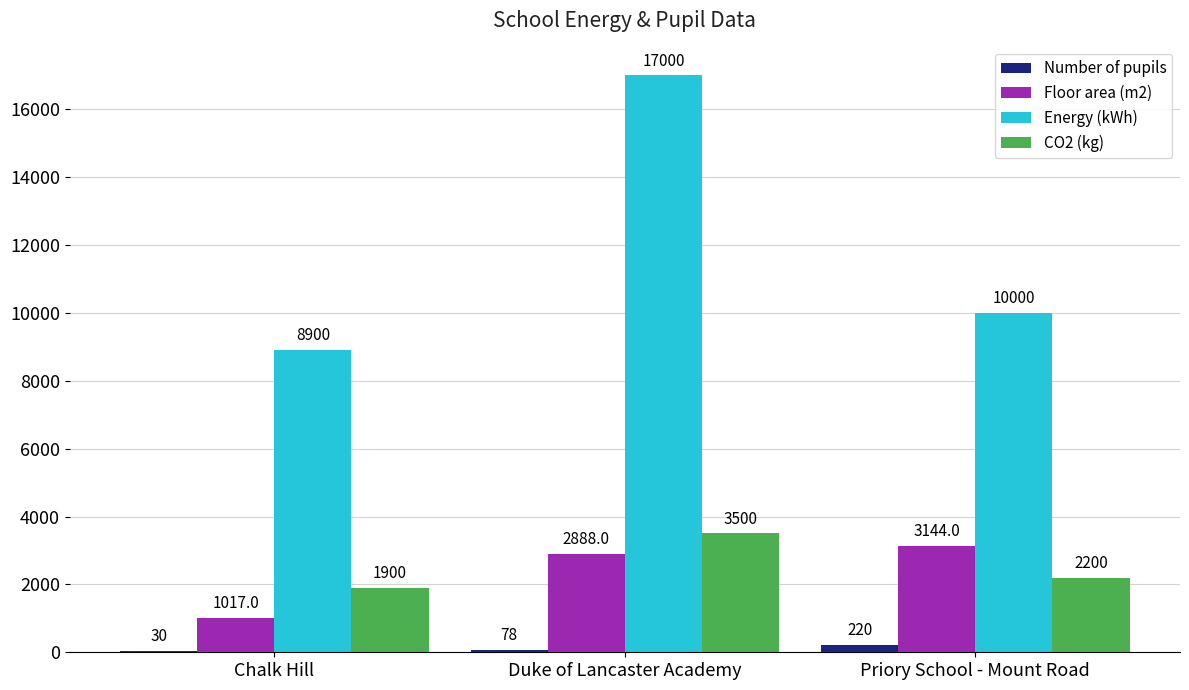

Which series has the widest spread of values?

Energy (kWh)